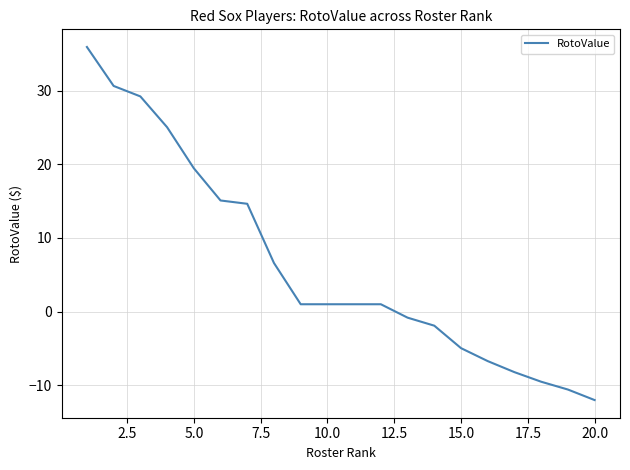

What is the greatest value displayed?

35.9